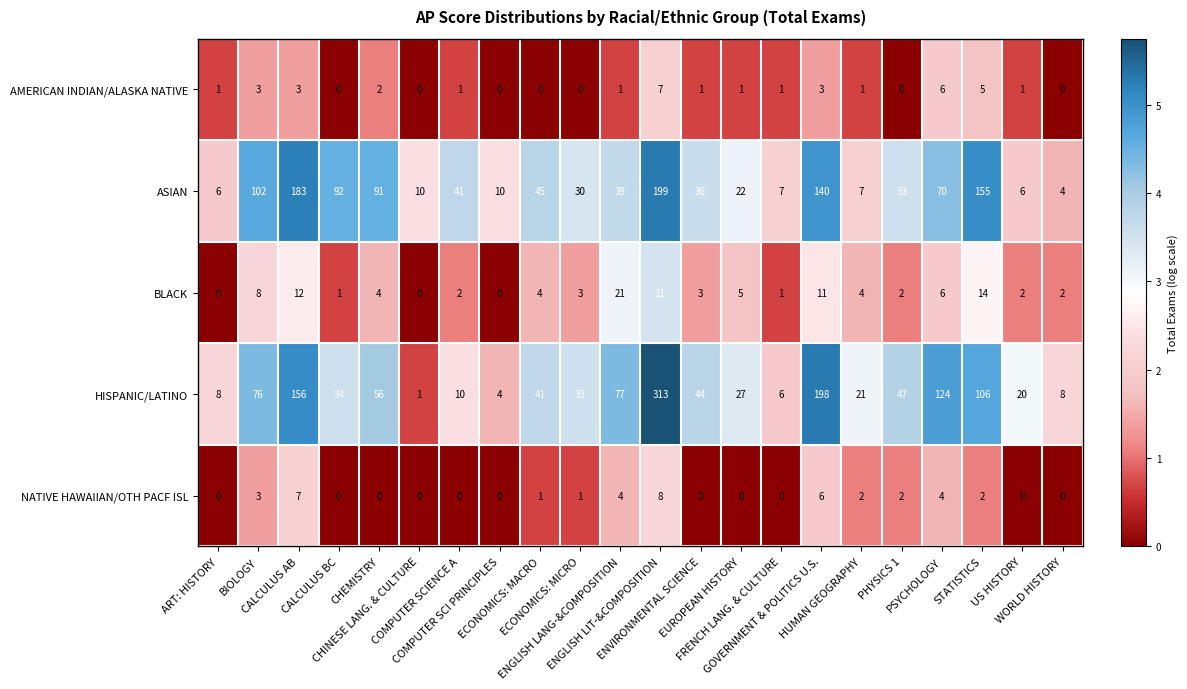

What is the minimum value for ASIAN?

4